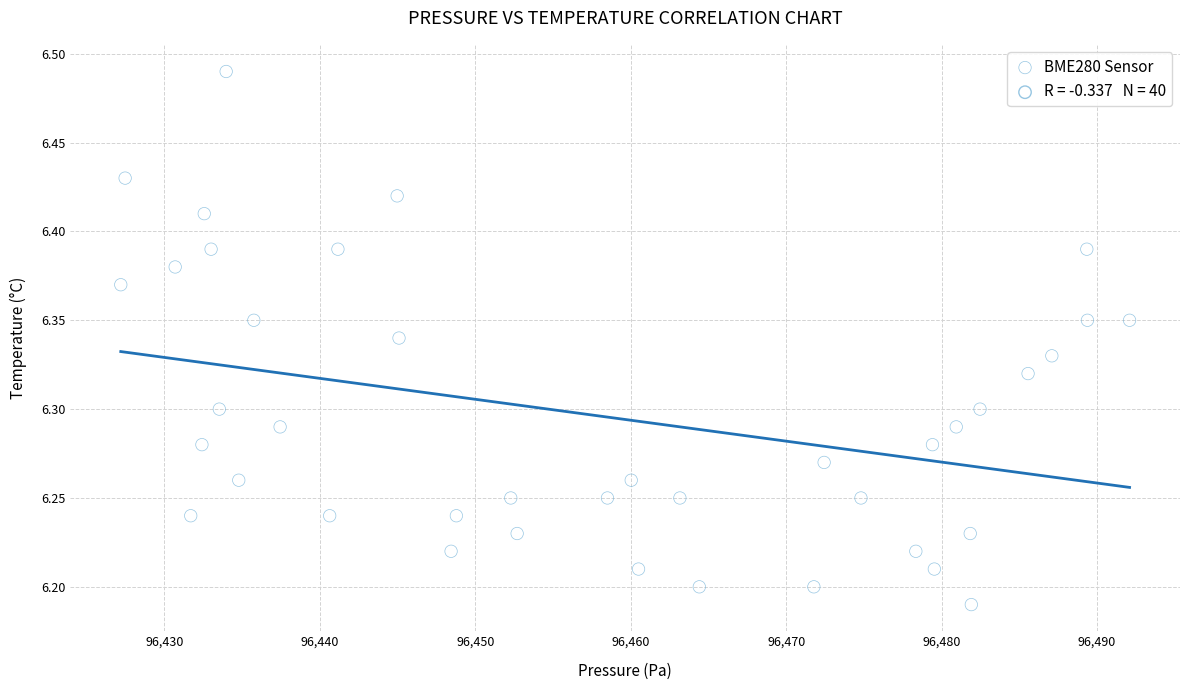

What is the range of X values (max minus min)?

64.9